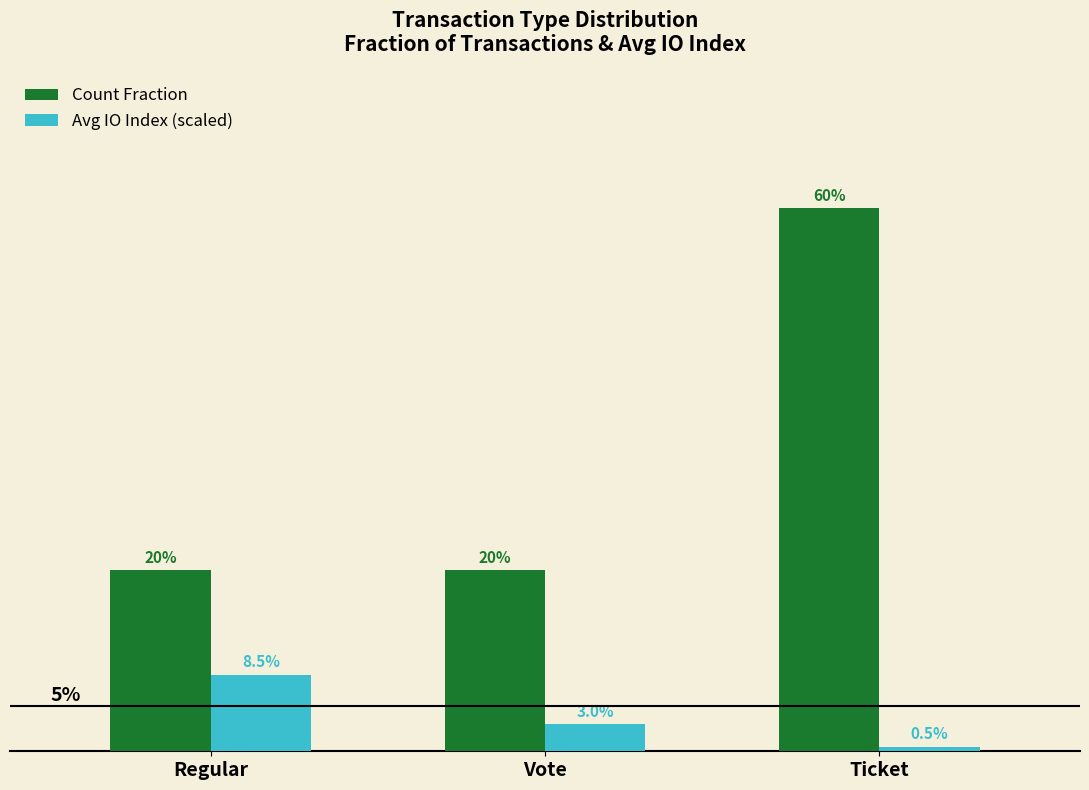

What is the label of the 1st bar from the right?

Ticket